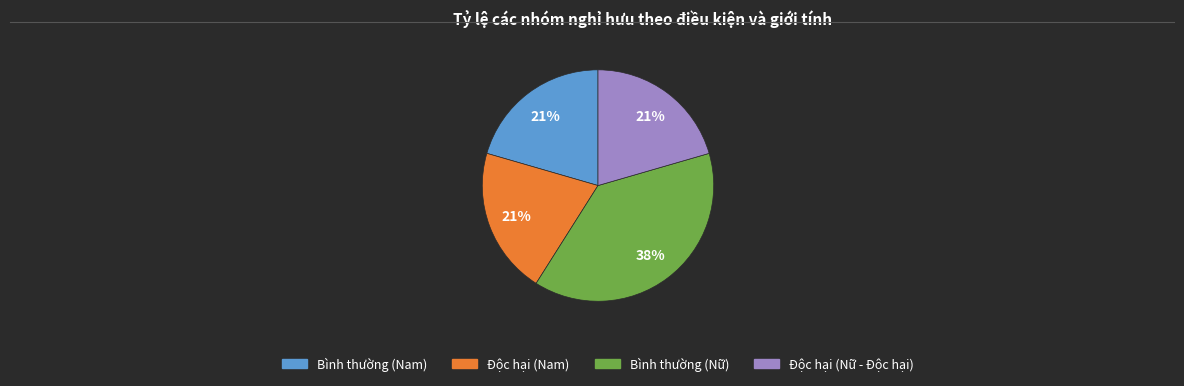

What is the largest slice in the pie chart?

Bình thường (Nữ)